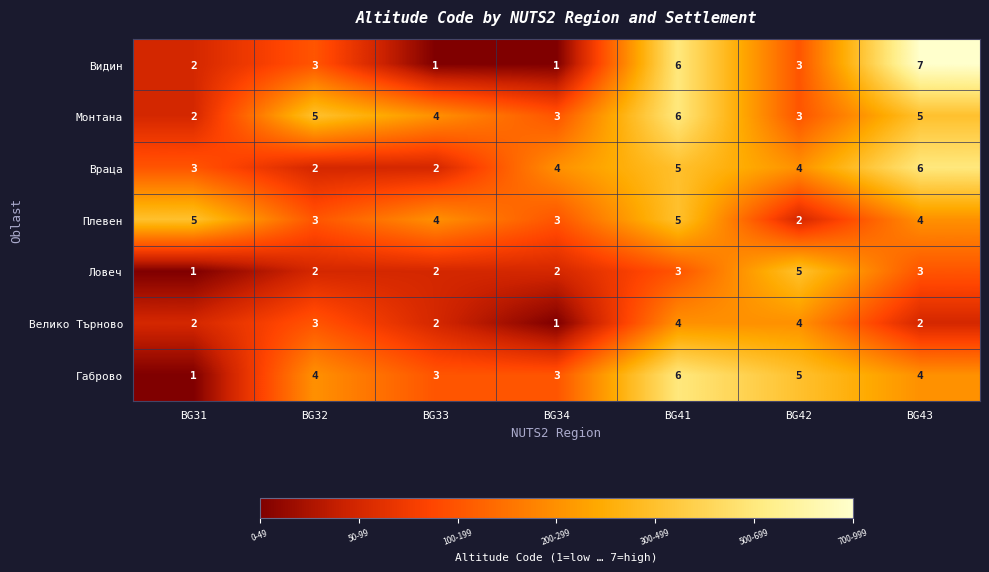

How many series are shown in this chart?

7